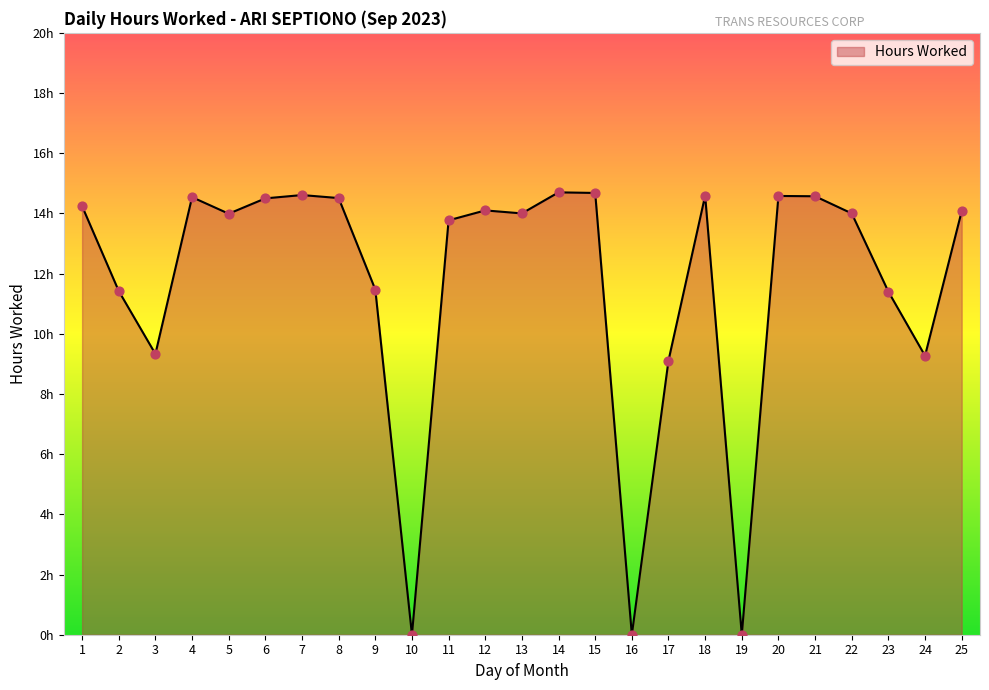

Is this an area chart (filled region under the line)?

Yes